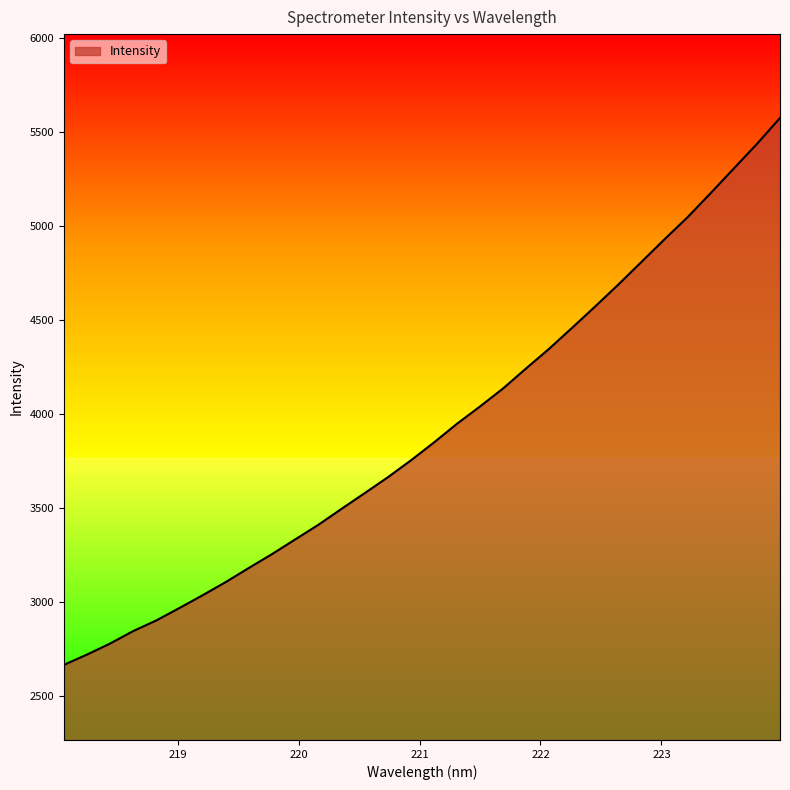

How many lines are shown in the chart?

1